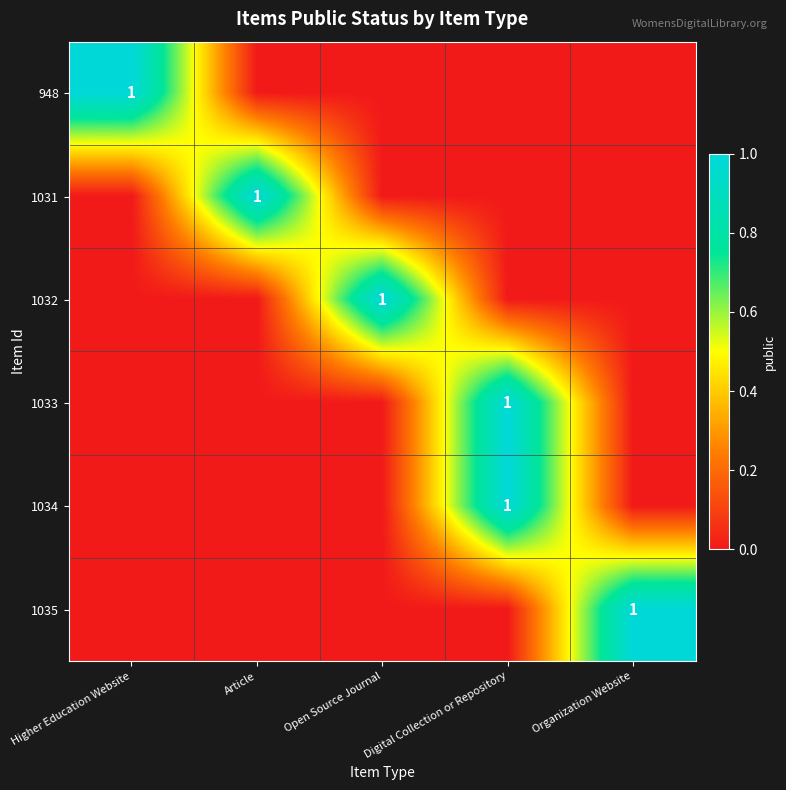

The 1035 series shows 1 at Organization Website. True or false?

True